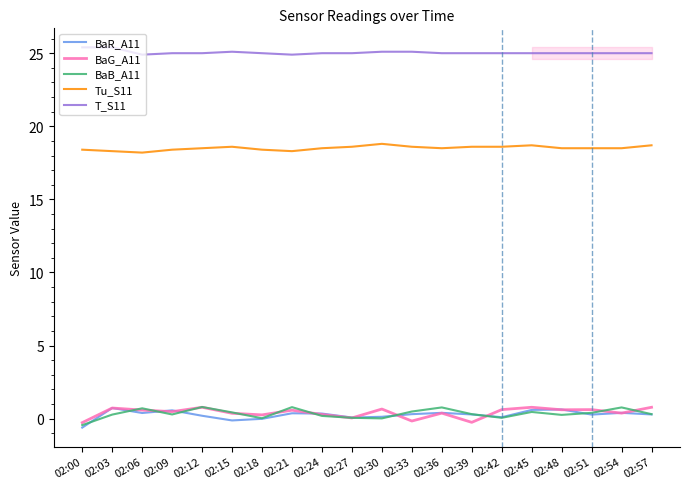

True or false: BaG_A11 and Tu_S11 cross at least once.

False